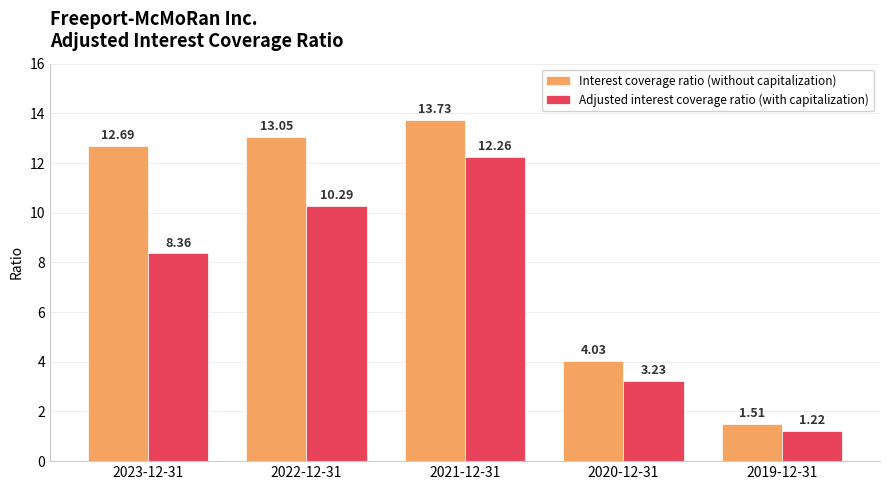

Between 2022-12-31 and 2020-12-31, which series saw the biggest shift?

Interest coverage ratio (without capitalization)